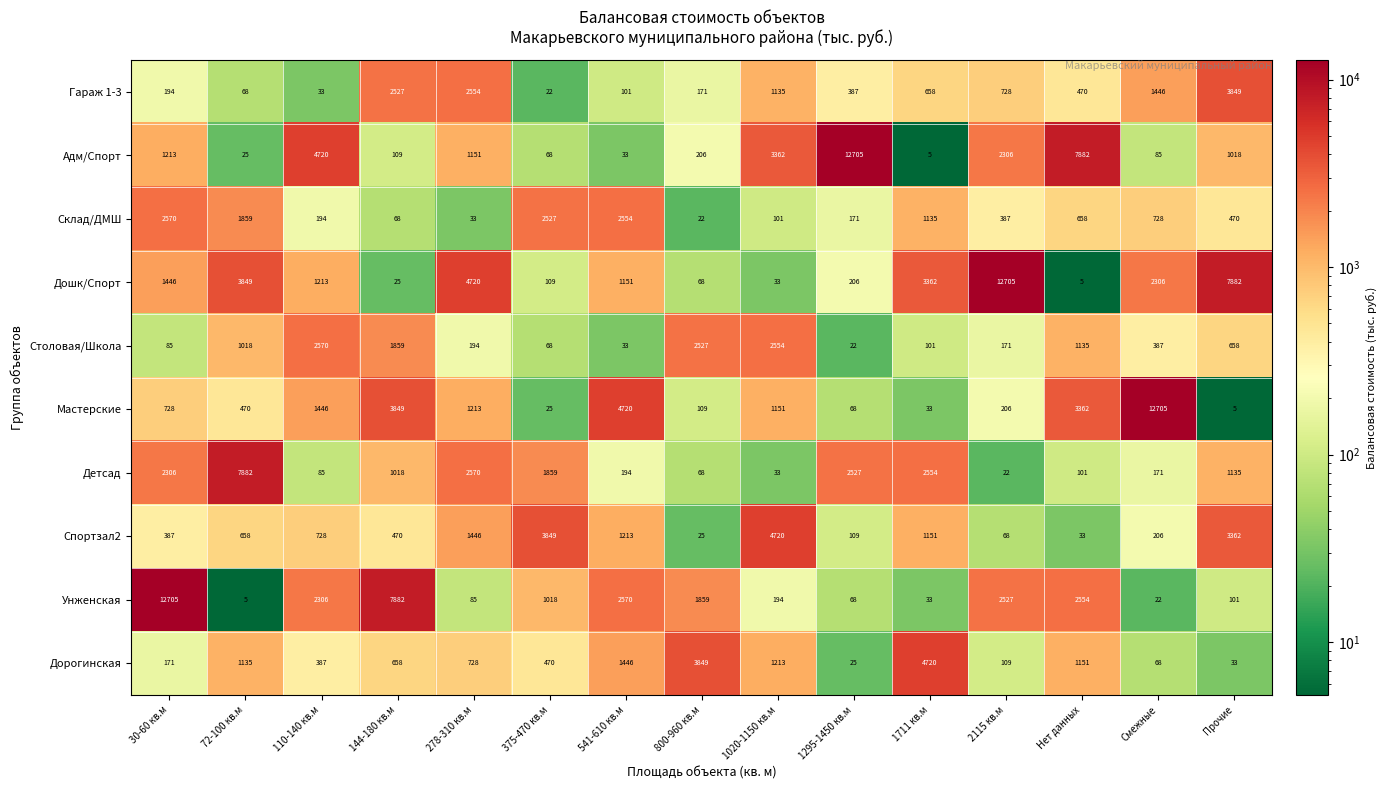

What is the average value of the Столовая/Школа series?

892